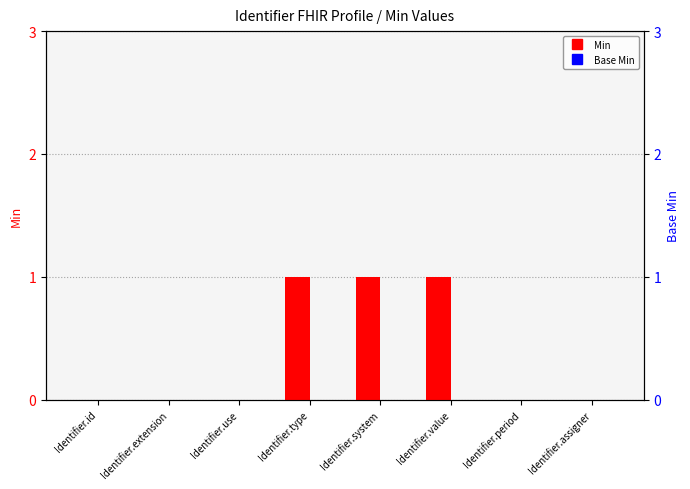

What is the label of the 6th bar from the left?

Identifier.value